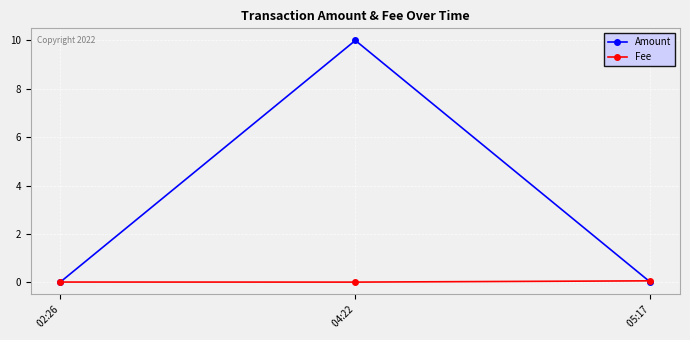

Between  02:26 and  04:22, which series saw the biggest shift?

Amount